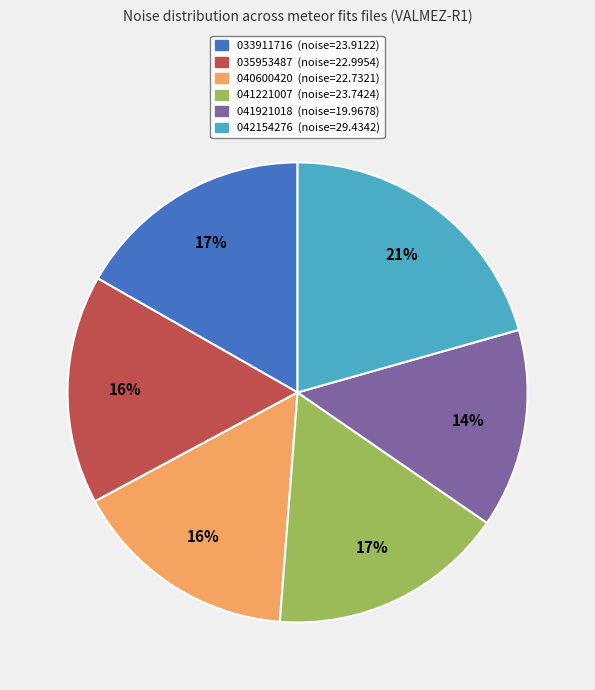

Is there any slice that represents more than half of the pie?

No